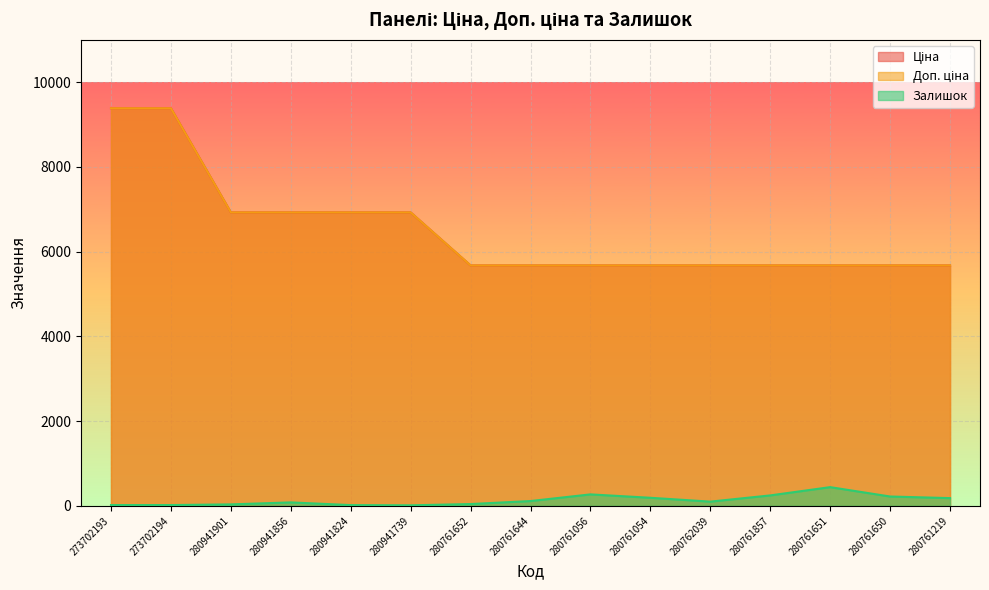

At which label does Залишок reach its minimum?

280941739